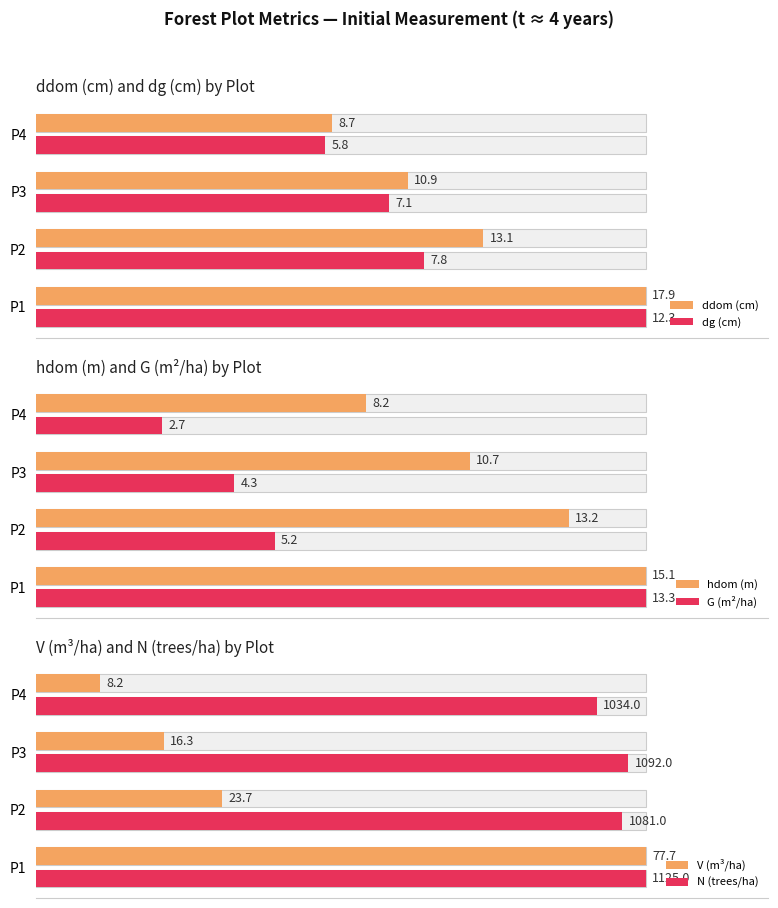

Are the bars horizontal?

Yes